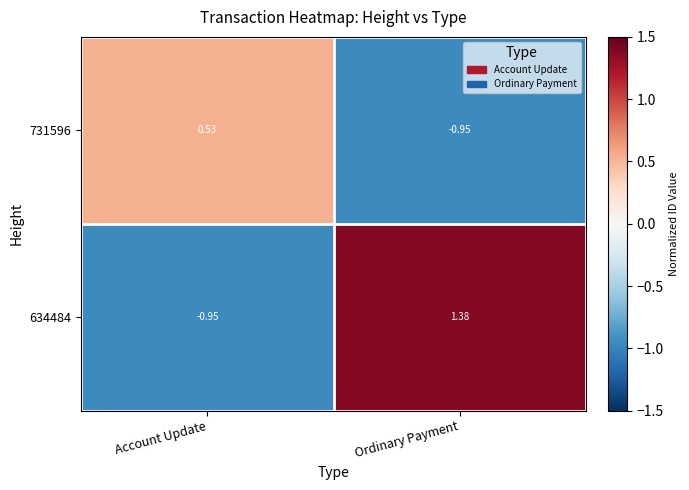

List the labels in order of 634484 value, largest first.

Ordinary Payment, Account Update